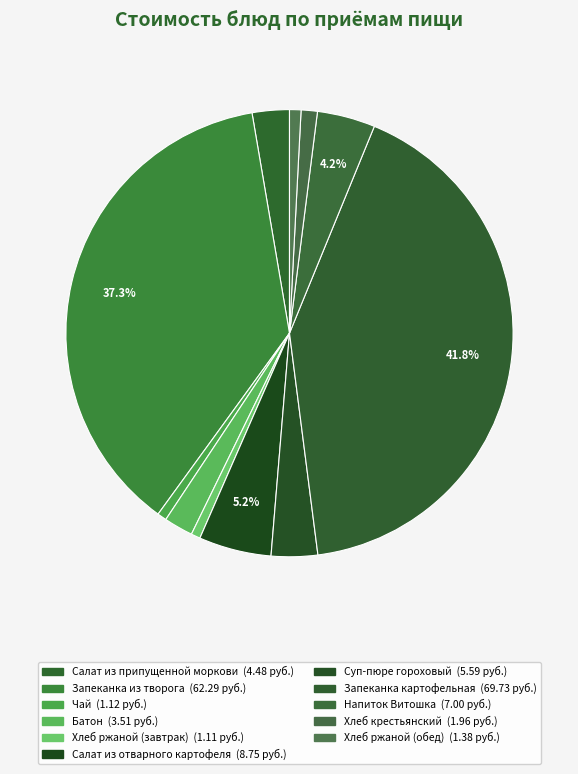

How many segments does this pie chart have?

11